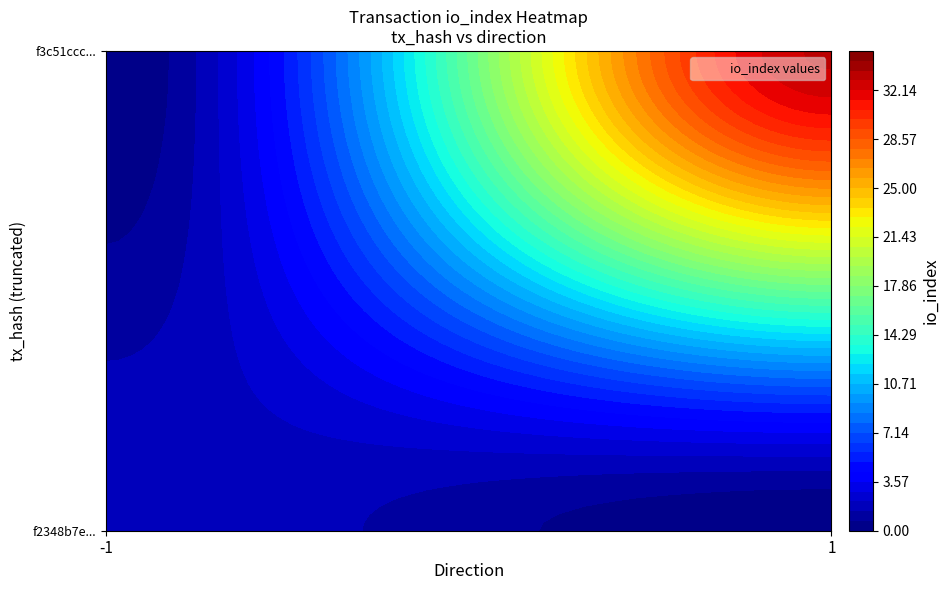

What is the approximate value of f3c51ccc4a94d39c0924c12d4876be464cf8b96 at io_index?

33